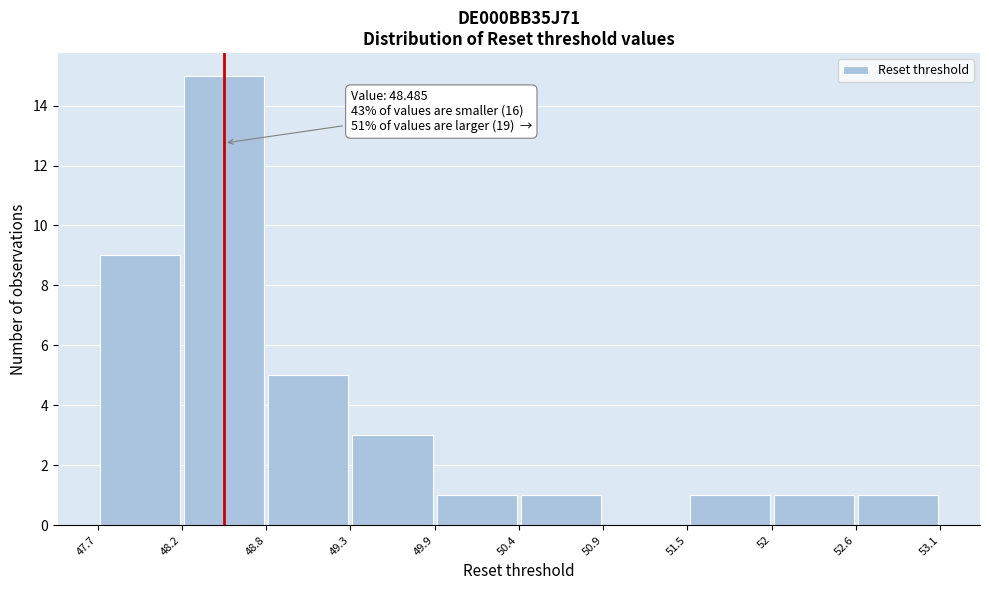

Over which range of the x-axis is the bar tallest?

48.2 to 48.8